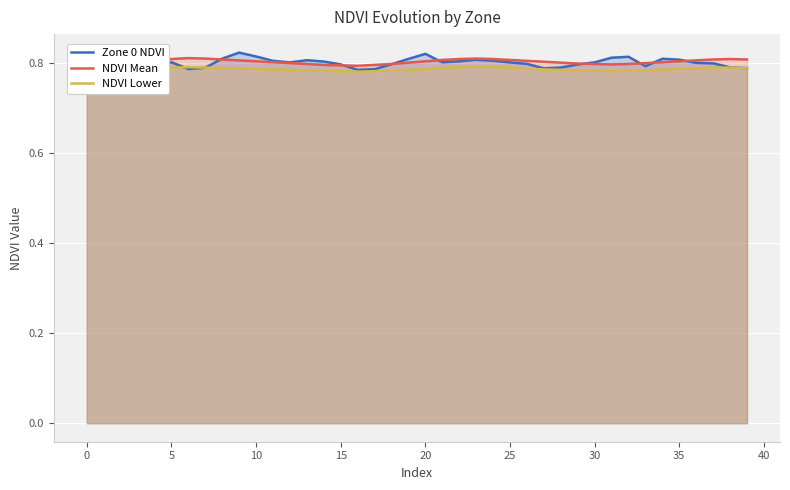

The NDVI Mean series shows 0.3 at 20. True or false?

False